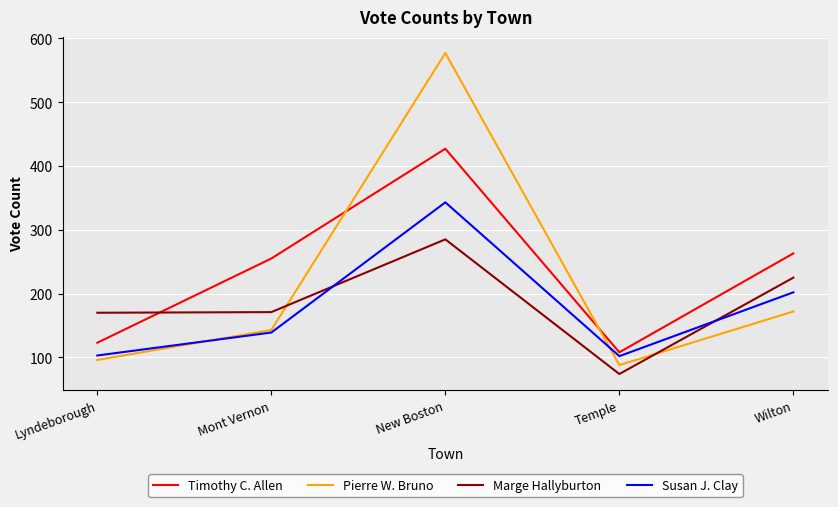

What is the approximate value of Susan J. Clay at Lyndeborough?

103